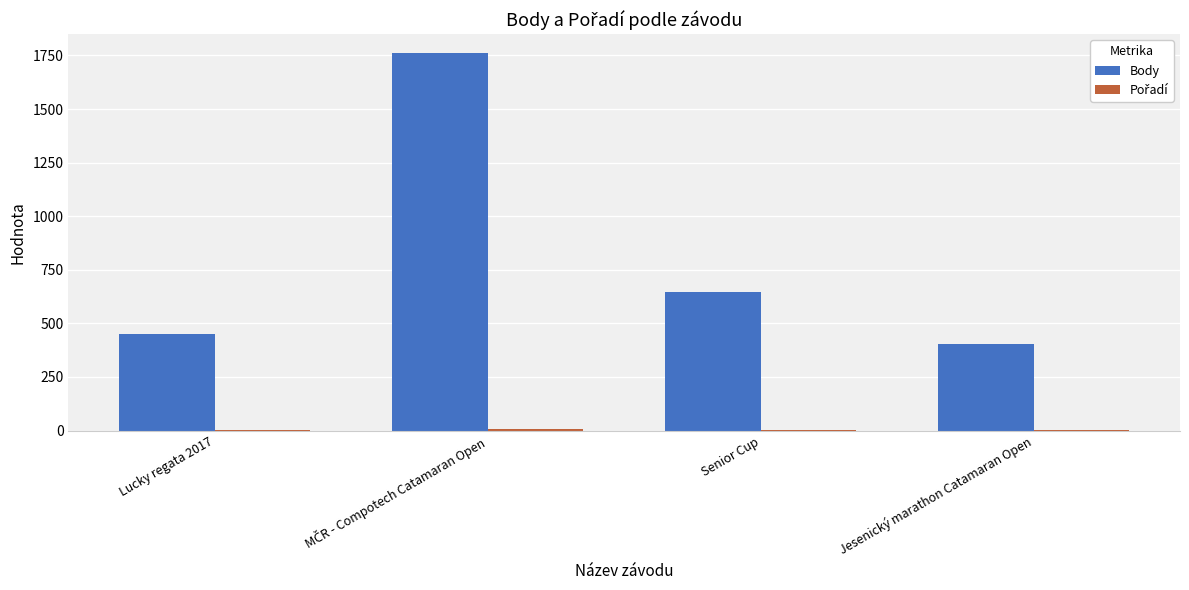

The value of Body at Senior Cup is 439. True or false?

False